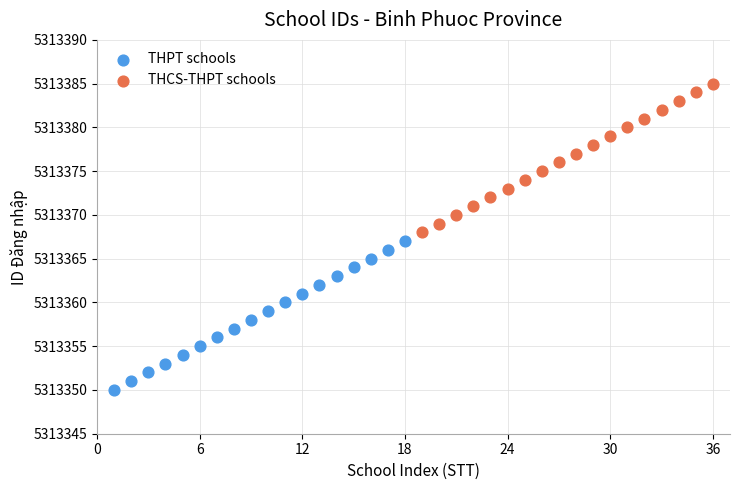

Which series contains the lowest Y value?

THPT schools